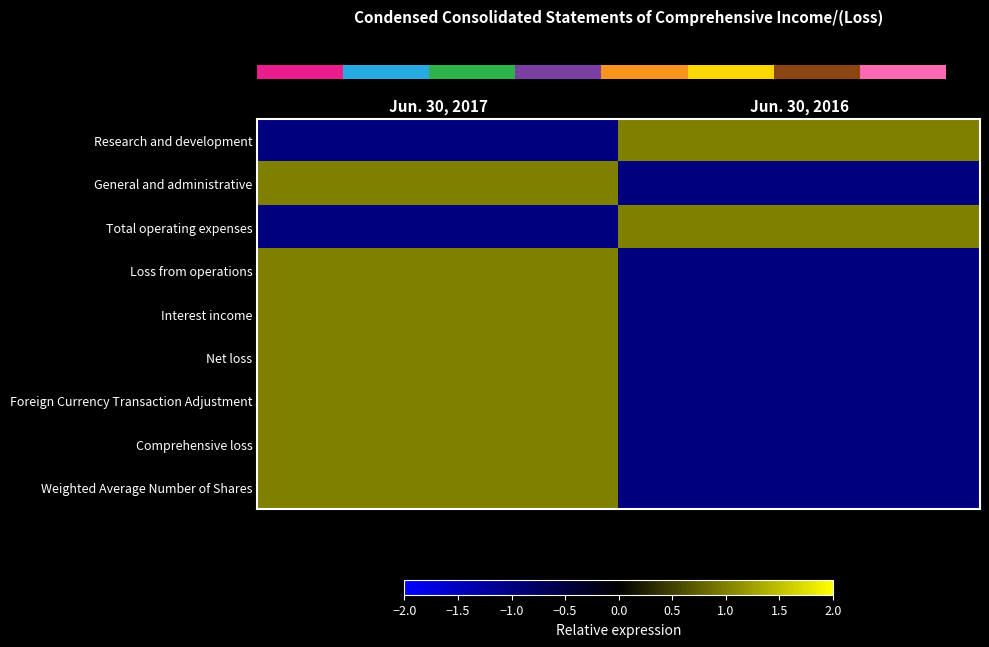

At which category is the sum across all series the highest?

Jun. 30, 2017